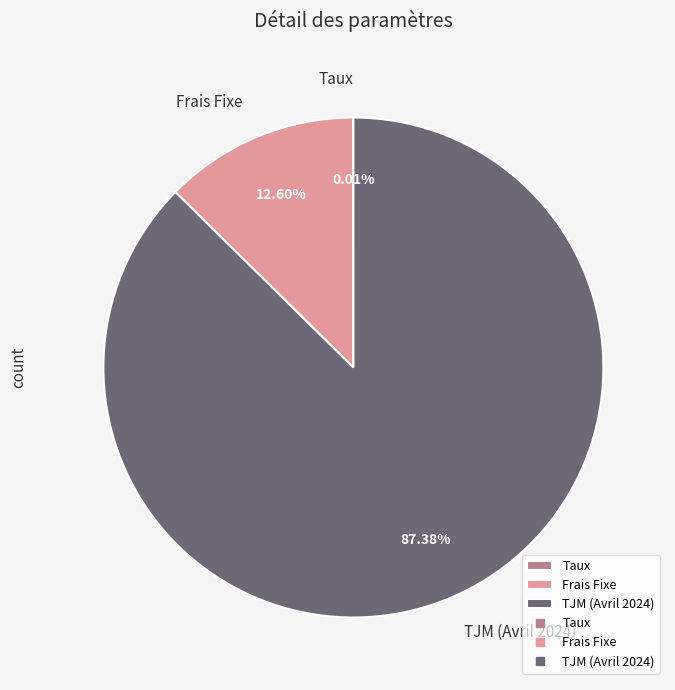

Is it true that TJM (Avril 2024) is 87% of the pie?

True